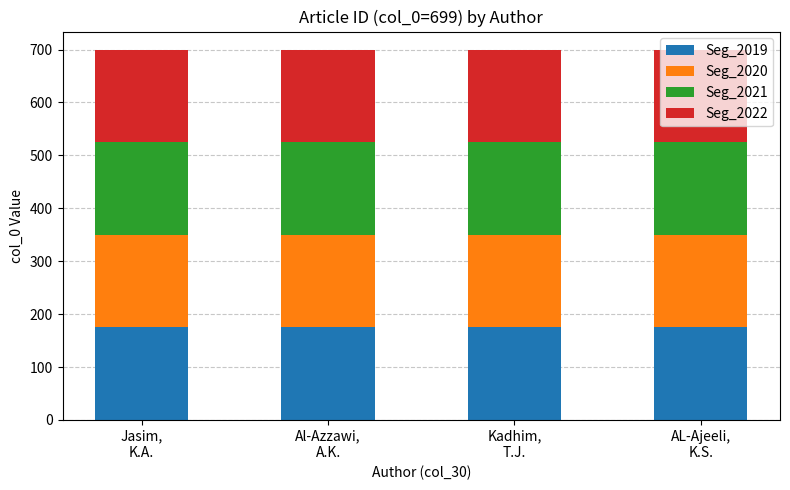

What is the minimum value for Seg_2019?

175